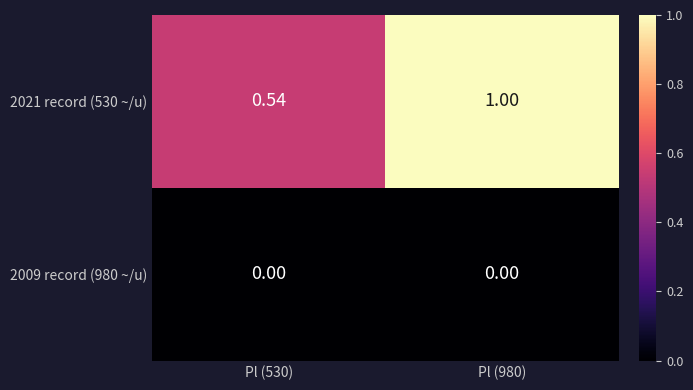

Is the value of 2021 record (530 ~/u) at Pl (980) greater than the value of 2009 record (980 ~/u) at Pl (980)?

Yes